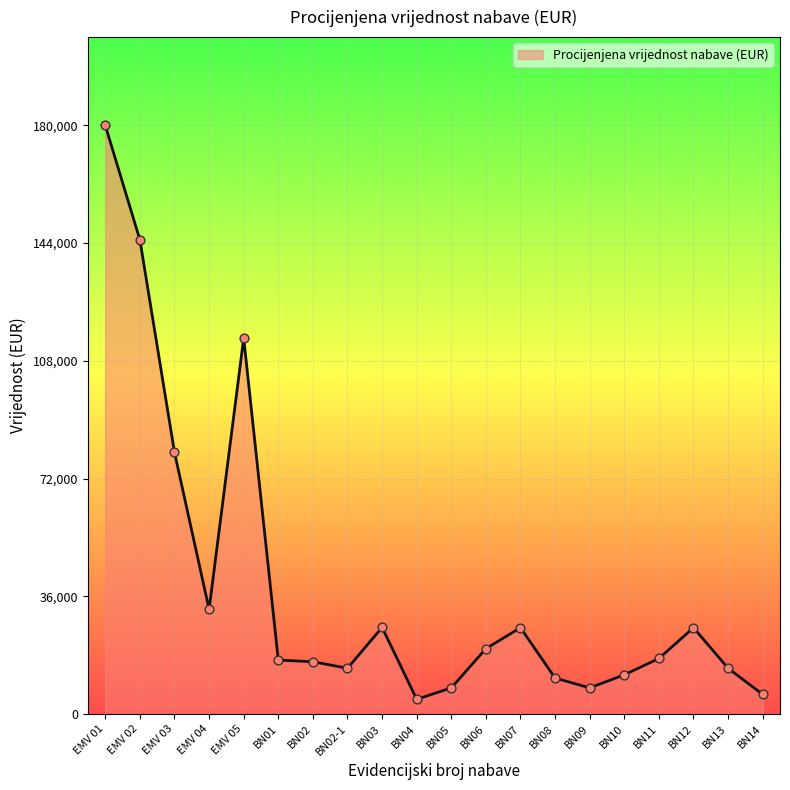

What is the change in value from EMV 04 to EMV 05?

+83000